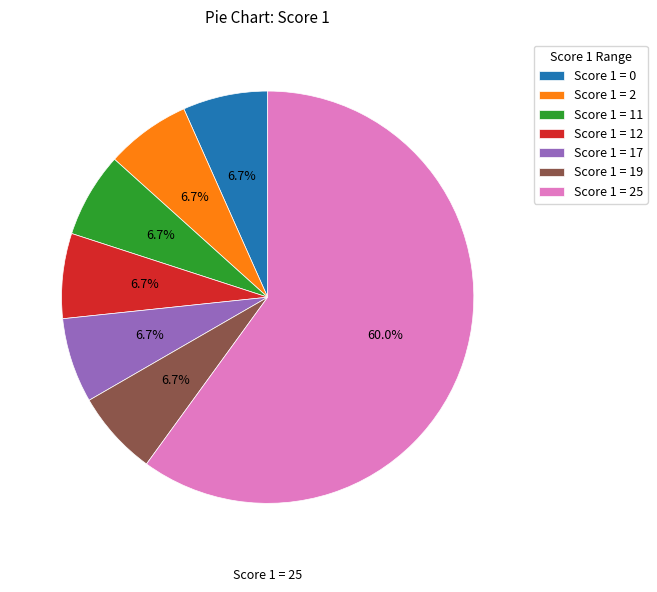

Is the sum of Score 1 = 25 and Score 1 = 0 greater than half?

Yes